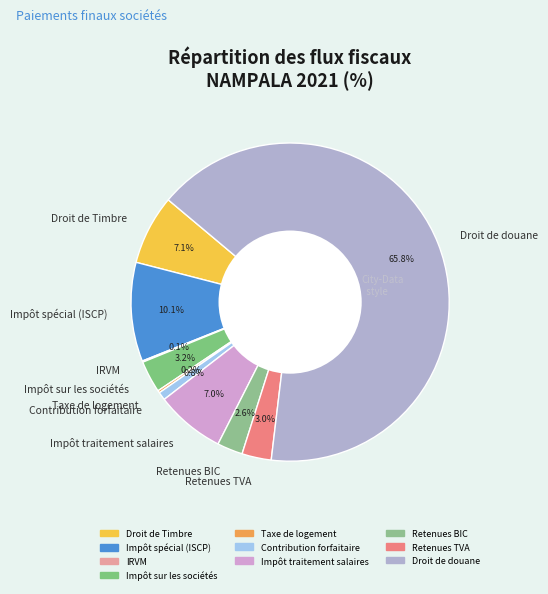

Is it true that Impôt spécial (ISCP) is 1% of the pie?

False